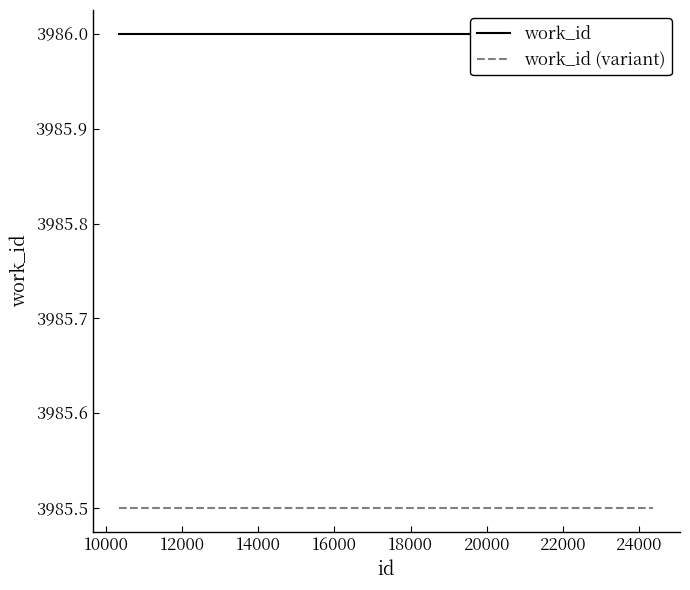

Reading right to left, what are all the values shown in this chart?

work_id: 3986.0	3986.0	3986.0
work_id (variant): 3985.5	3985.5	3985.5